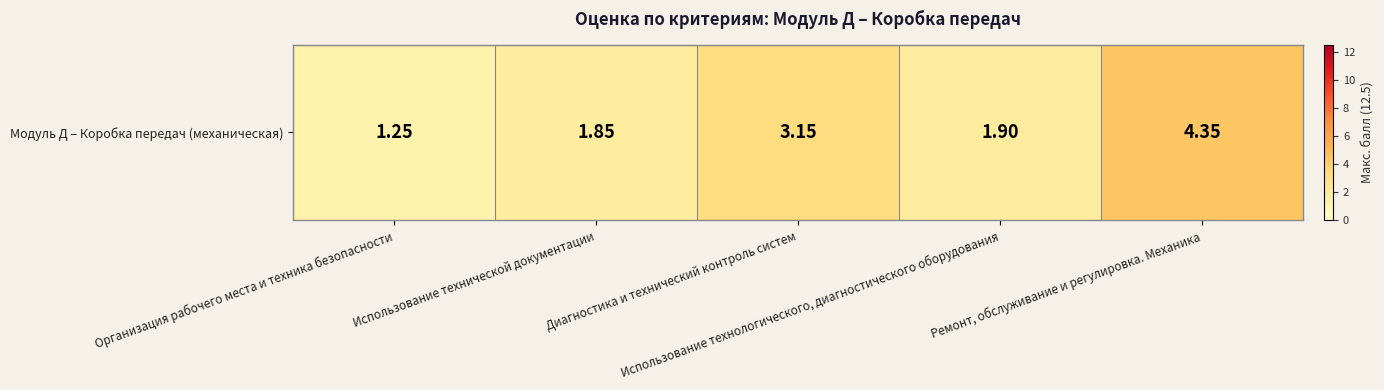

What is the change in value from Диагностика и технический контроль систем to Ремонт, обслуживание и регулировка. Механика?

+1.2